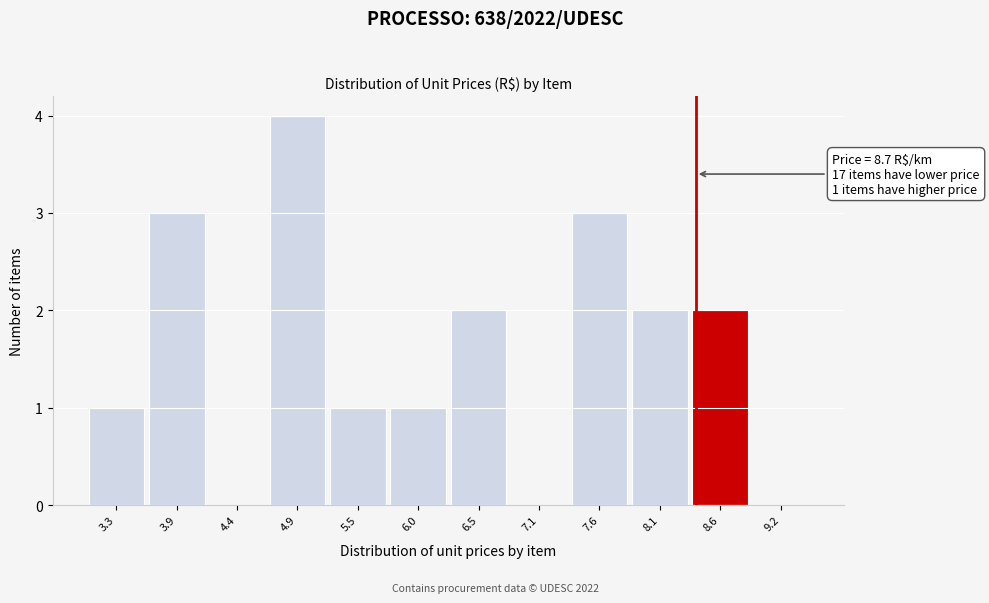

Reading left to right, list all the values displayed in this chart.

3.3=1	3.9=3	4.4=0	4.9=4	5.5=1	6.0=1	6.5=2	7.1=0	7.6=3	8.1=2	8.6=2	9.2=0